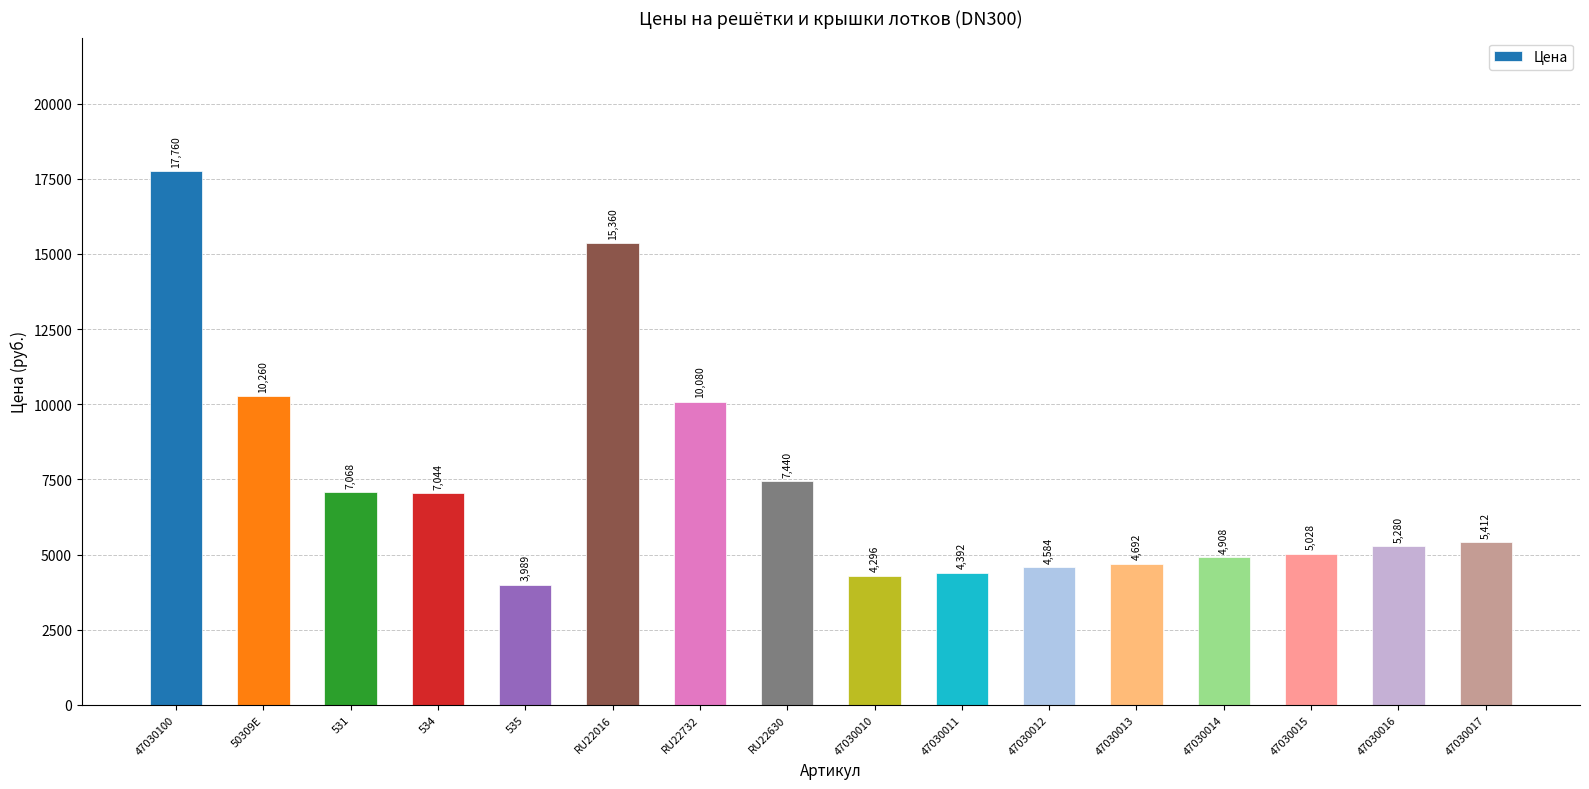

What position from the left is 47030100?

1